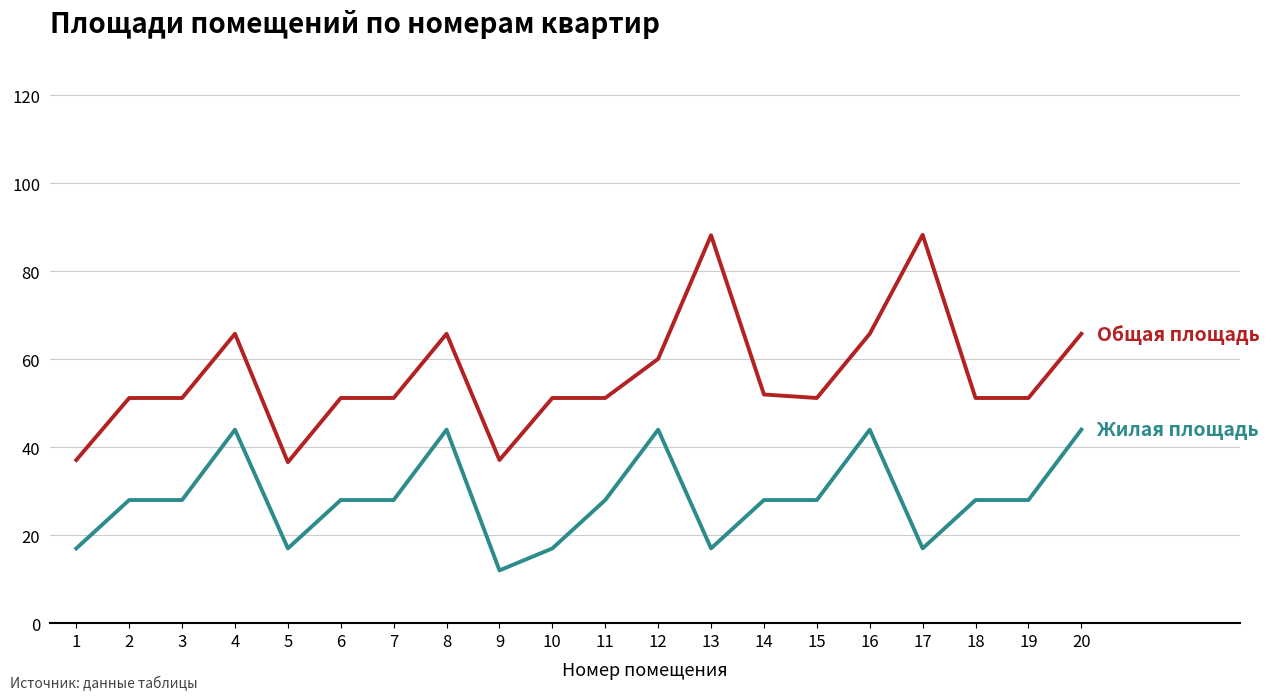

What is the spread (max minus min) of values at 9?

25.1